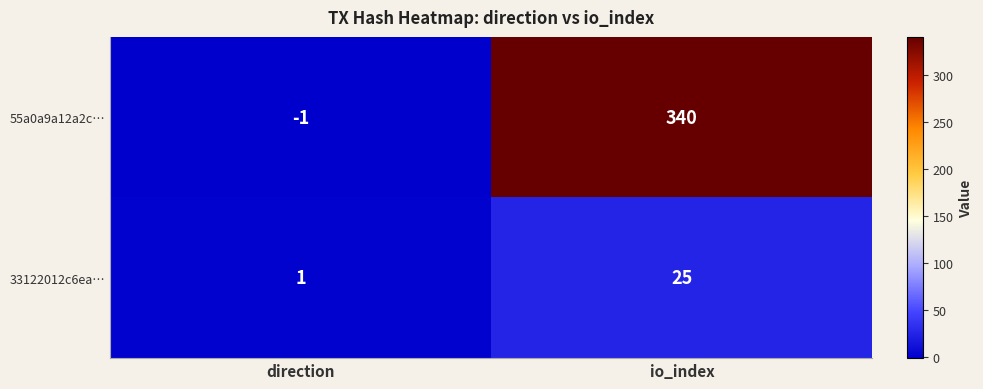

At which label is 55a0a9a12a2c… closest to 169?

direction